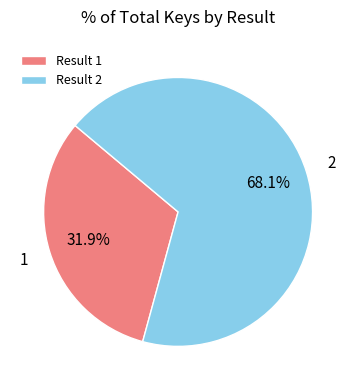

How many slices are in this pie chart?

2